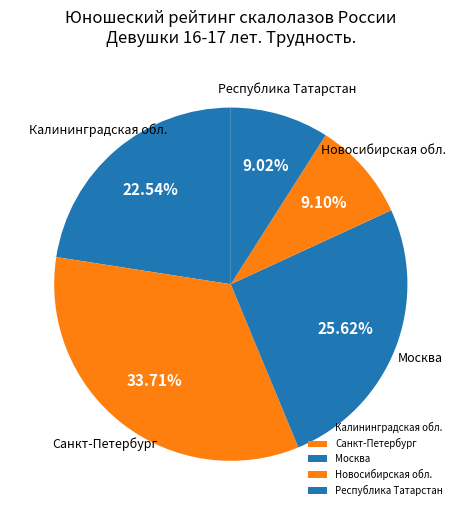

Is the sum of Республика Татарстан and Калининградская обл. greater than half?

No